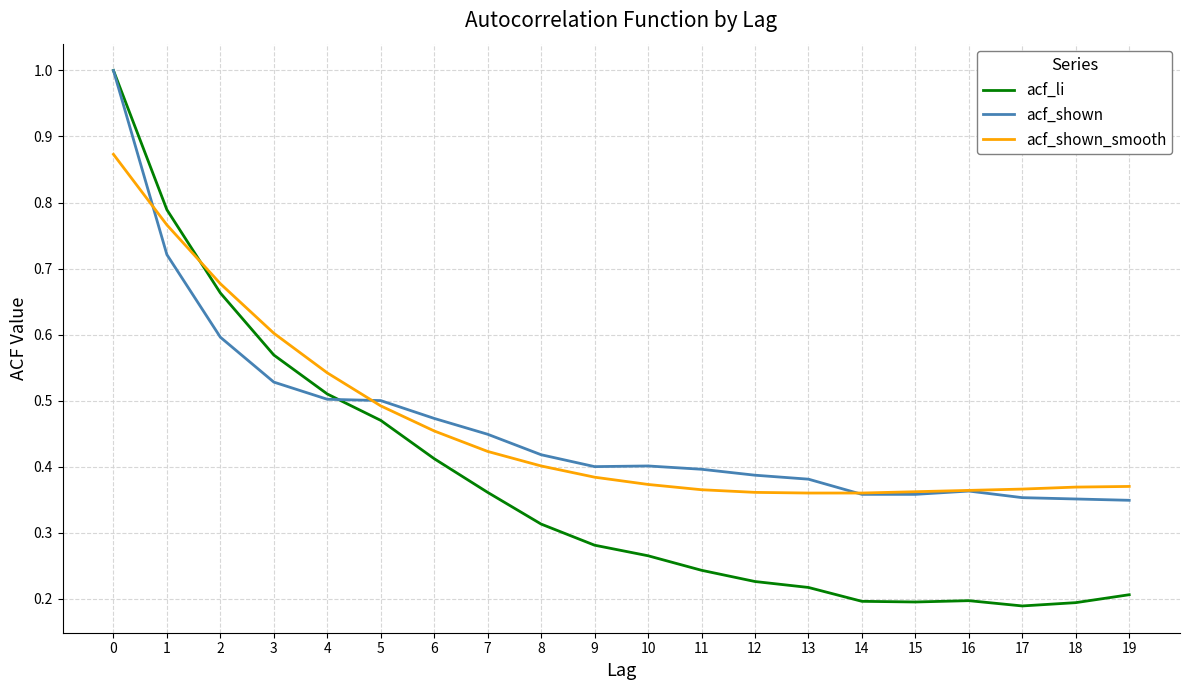

How many lines are shown in the chart?

3